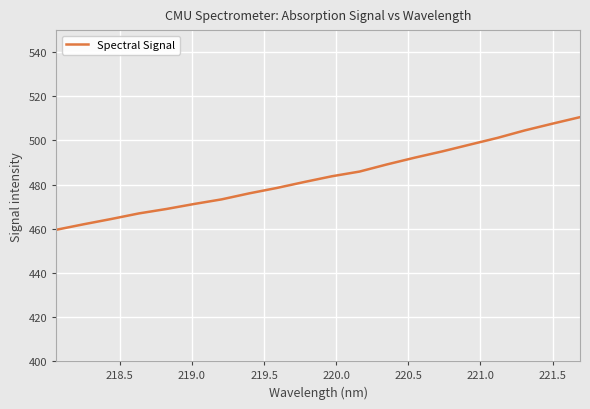

What is the smallest value displayed?

459.5